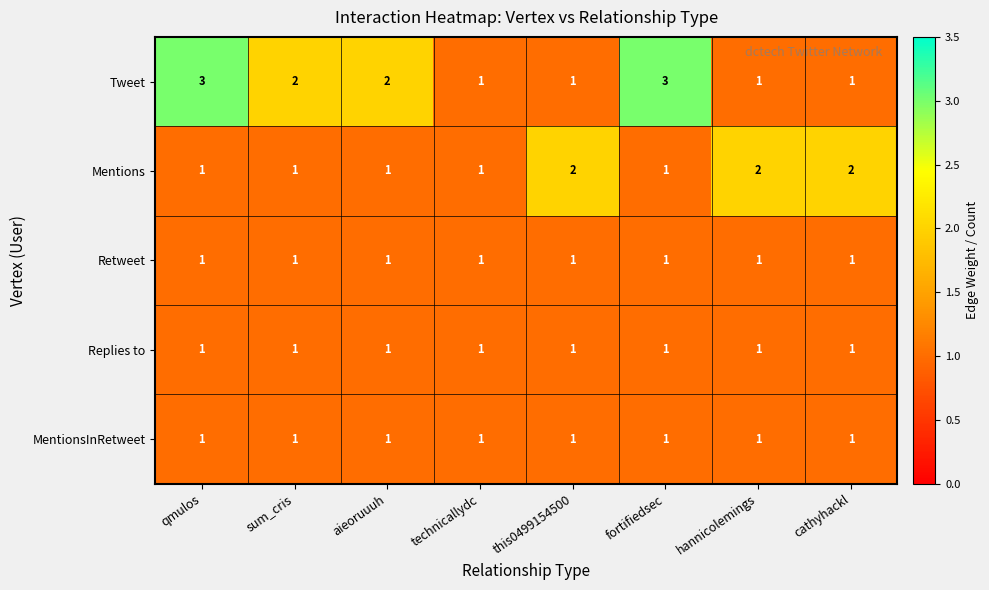

Is it true that Retweet equals 0 at qmulos?

False